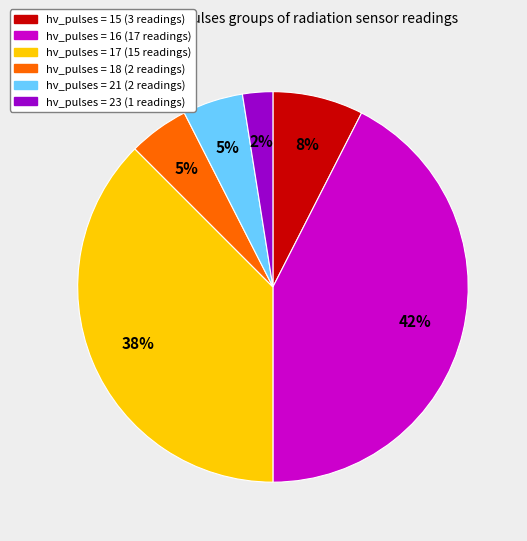

Does any single category account for the majority?

No